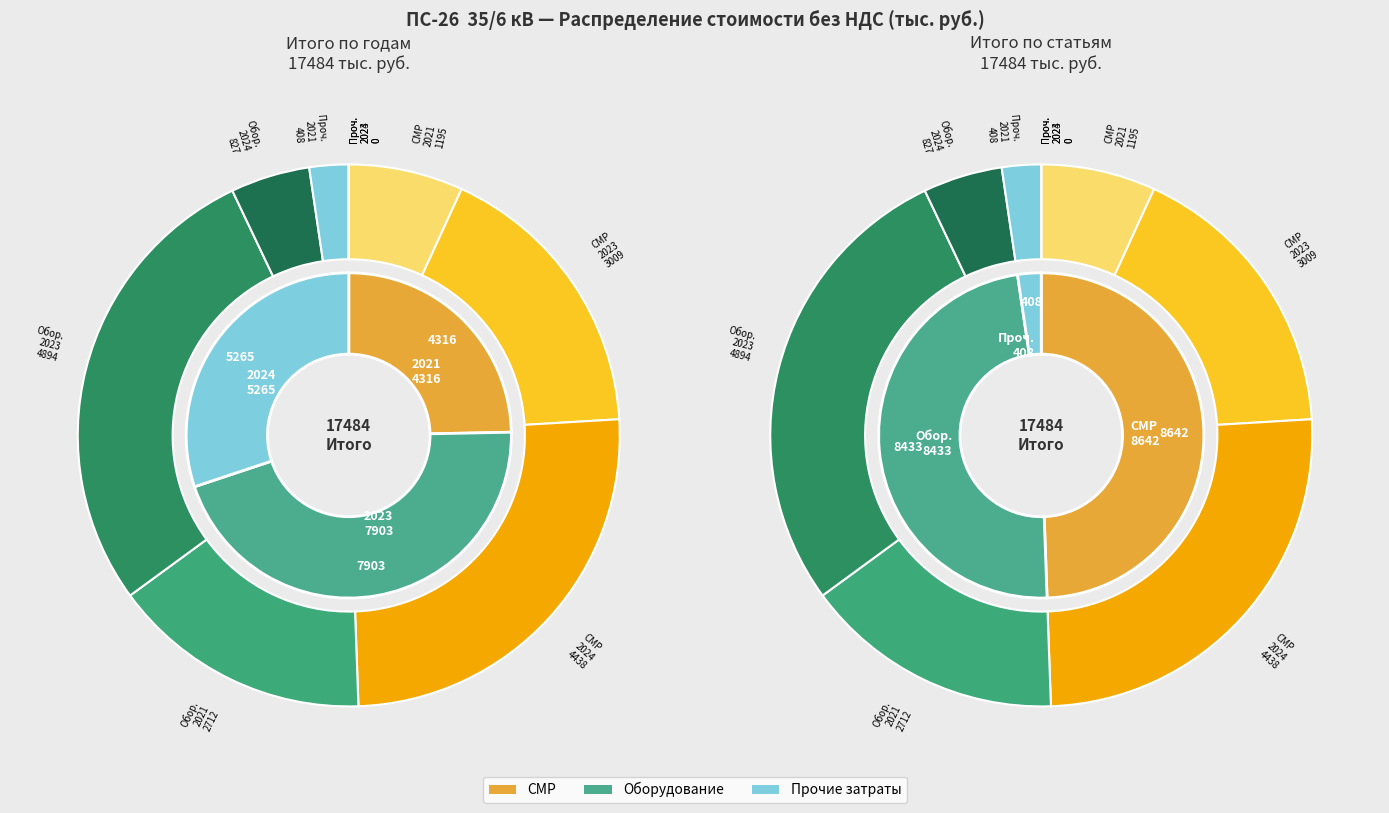

Is it true that 2021 is 4% of the pie?

False